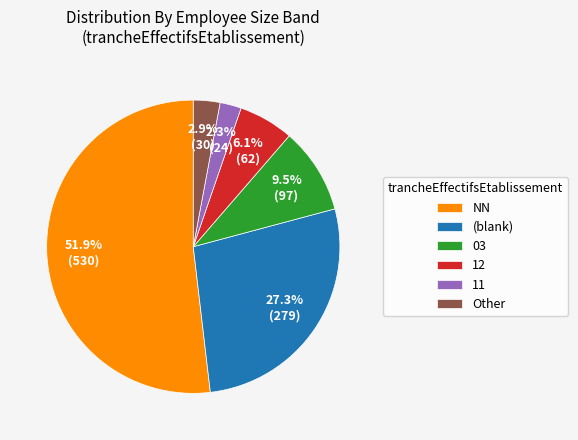

Count the number of slices in the pie.

6